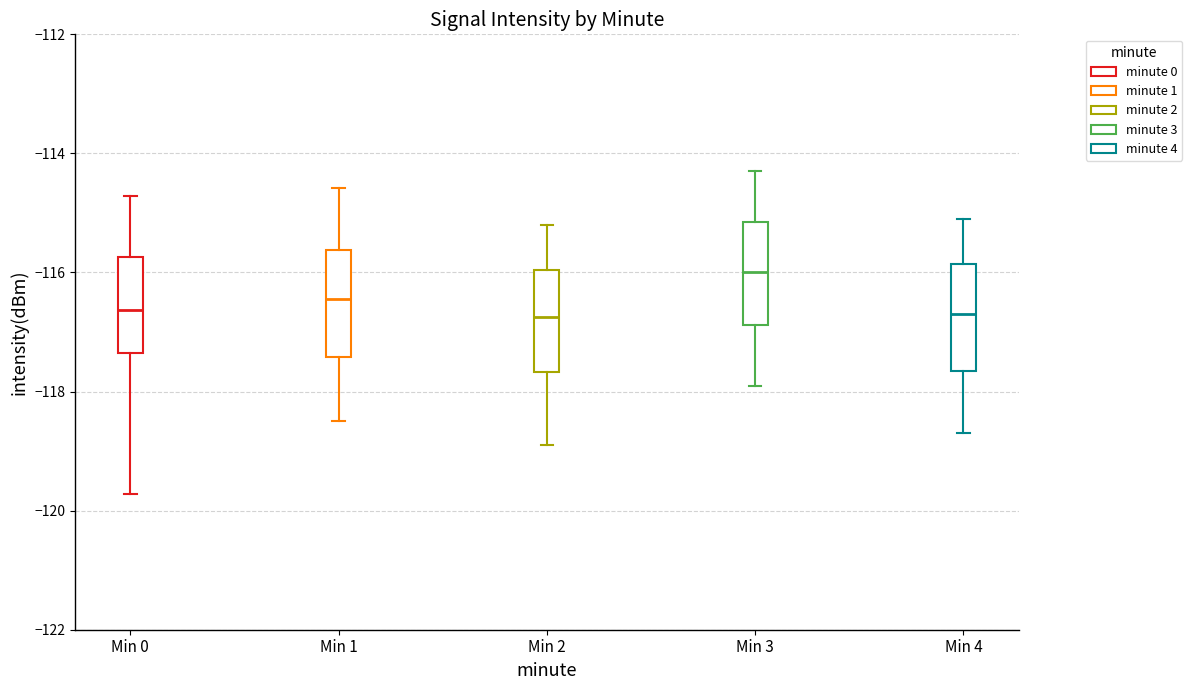

Where is the upper edge of the box for Min 4 on the y-axis? The values are not printed on the chart, so give them approximately, as read against the axis.

-115.8